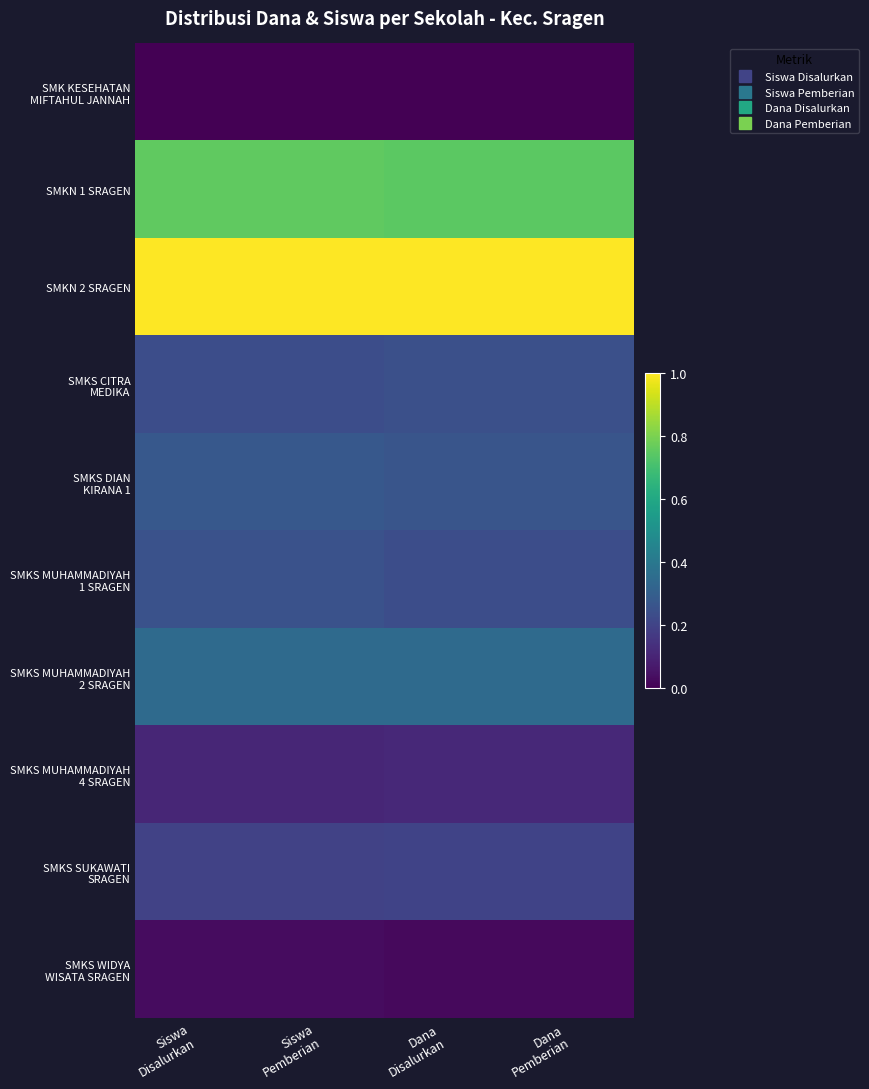

Between Dana
Pemberian and Siswa
Disalurkan, which is larger?

Dana
Pemberian